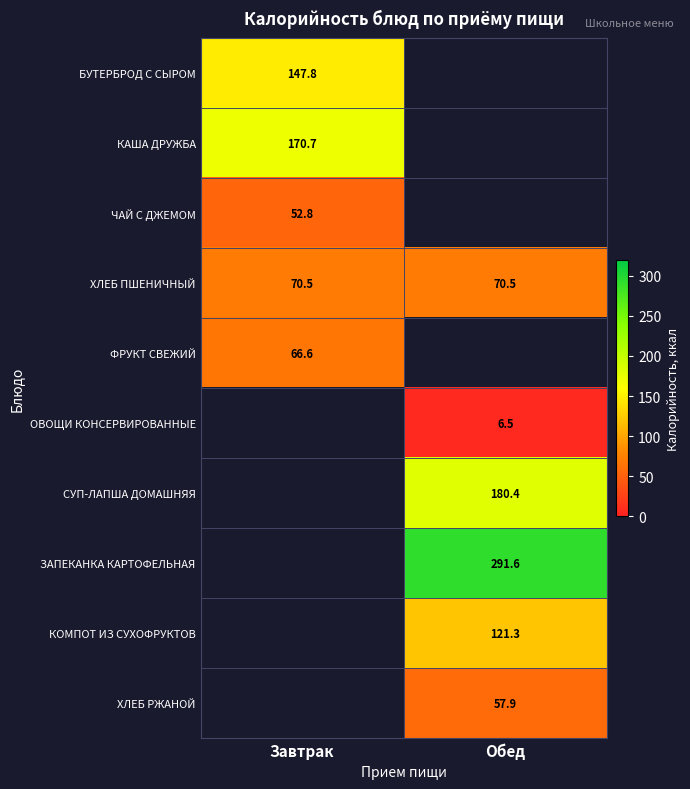

What is the sum of all ХЛЕБ ПШЕНИЧНЫЙ values?

141.0